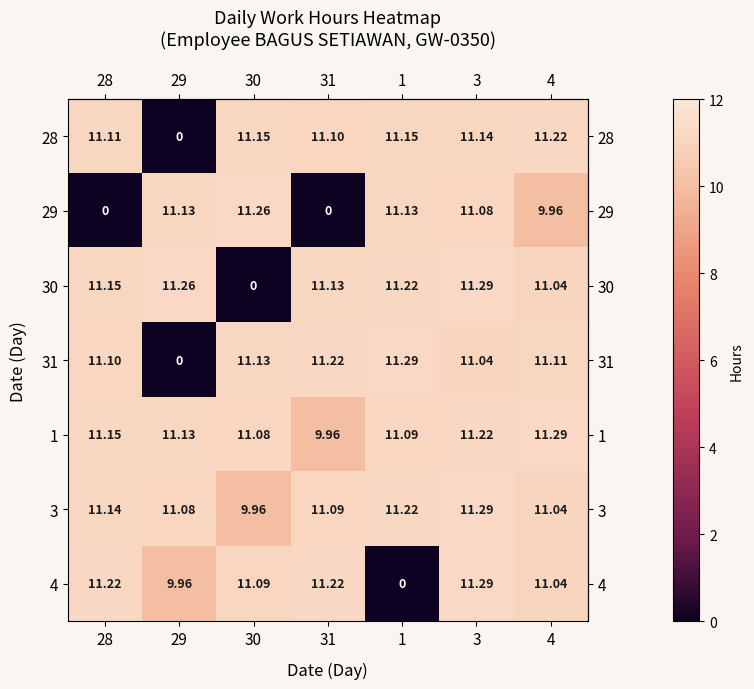

Is the value of 1 at 4 greater than the value of 29 at 30?

Yes